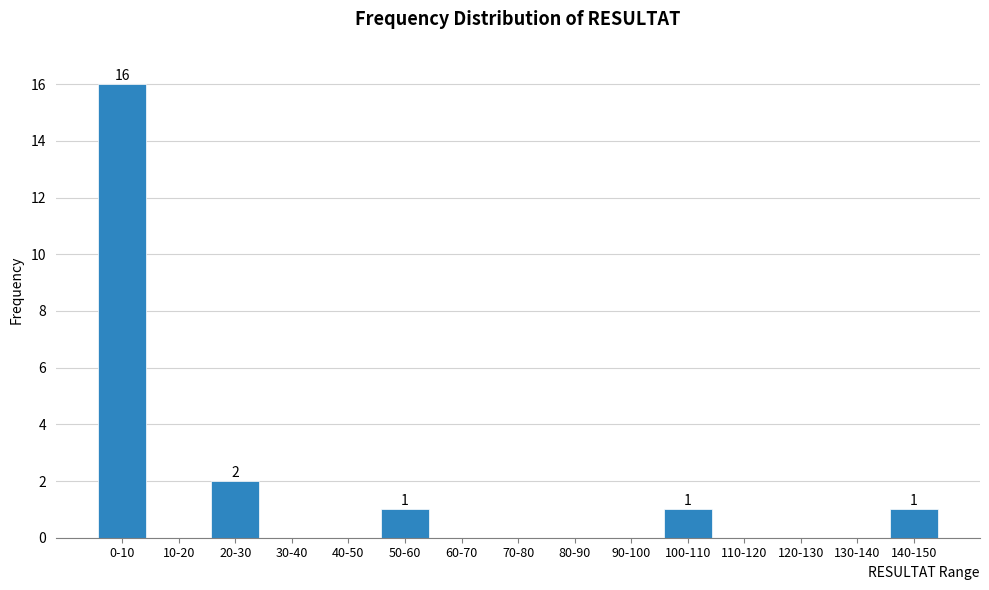

Reading left to right, extract all data points from this chart.

0-10=16	10-20=0	20-30=2	30-40=0	40-50=0	50-60=1	60-70=0	70-80=0	80-90=0	90-100=0	100-110=1	110-120=0	120-130=0	130-140=0	140-150=1